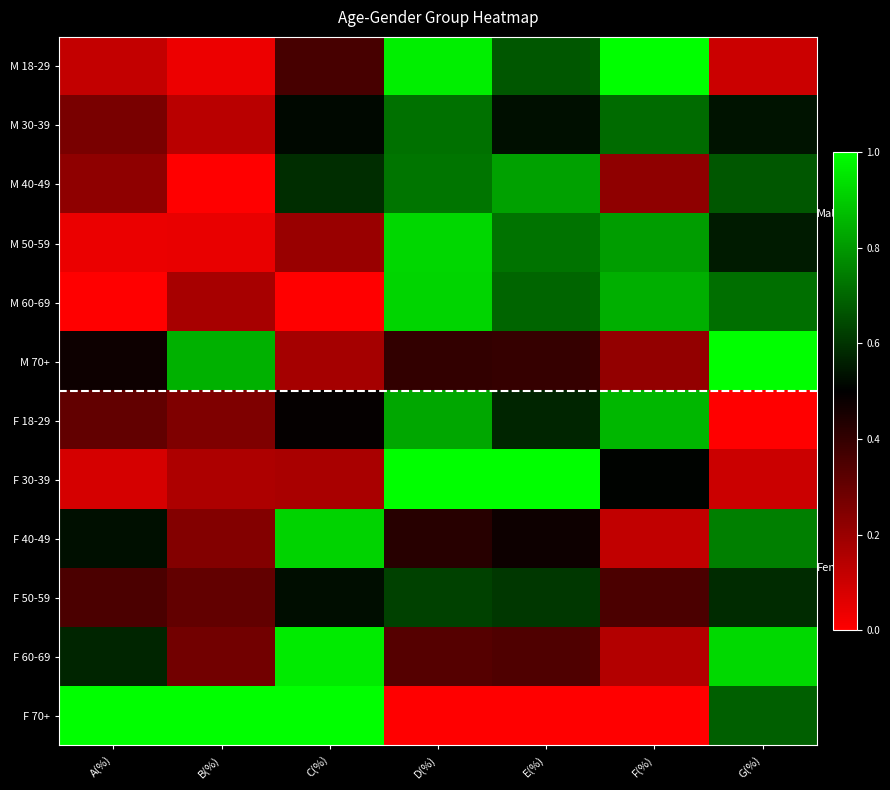

List the series in order of their peak value, lowest first.

F 50-59, M 30-39, M 40-49, F 18-29, F 40-49, M 60-69, M 50-59, F 60-69, M 18-29, M 70+, F 30-39, F 70+